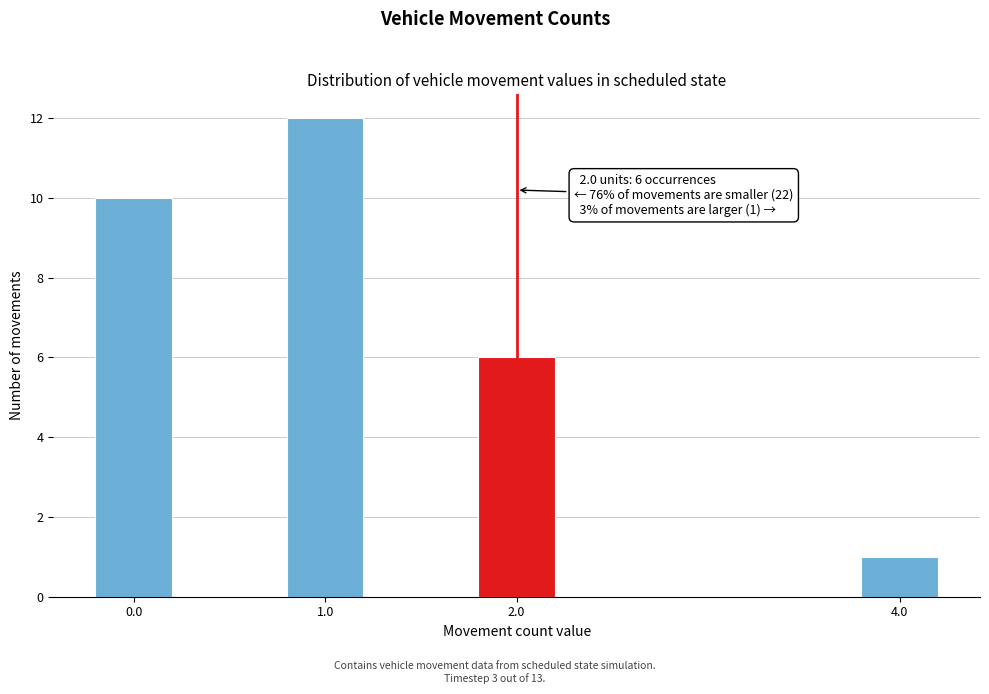

Reading left to right, extract all data points from this chart.

0.0=10	1.0=12	2.0=6	4.0=1